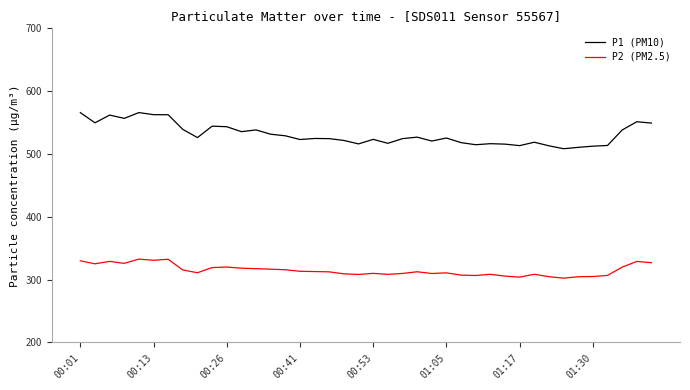

List the series in order of their overall mean, highest first.

P1 (PM10), P2 (PM2.5)